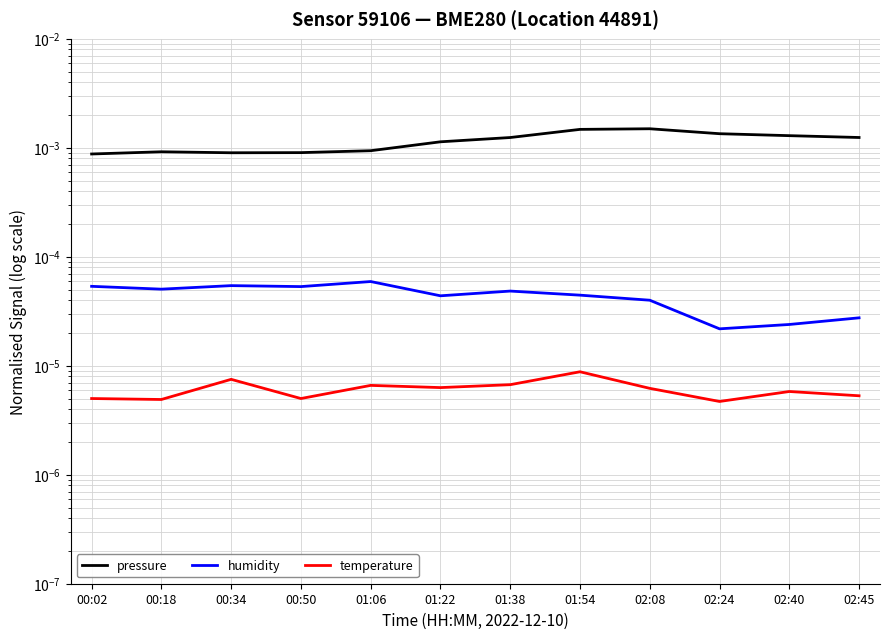

Reading left to right, list all the values displayed in this chart.

pressure: 00:02=0.0	00:18=0.0	00:34=0.0	00:50=0.0	01:06=0.0	01:22=0.0	01:38=0.0	01:54=0.0	02:08=0.0	02:24=0.0	02:40=0.0	02:45=0.0
humidity: 00:02=0.0	00:18=0.0	00:34=0.0	00:50=0.0	01:06=0.0	01:22=0.0	01:38=0.0	01:54=0.0	02:08=0.0	02:24=0.0	02:40=0.0	02:45=0.0
temperature: 00:02=0.0	00:18=0.0	00:34=0.0	00:50=0.0	01:06=0.0	01:22=0.0	01:38=0.0	01:54=0.0	02:08=0.0	02:24=0.0	02:40=0.0	02:45=0.0